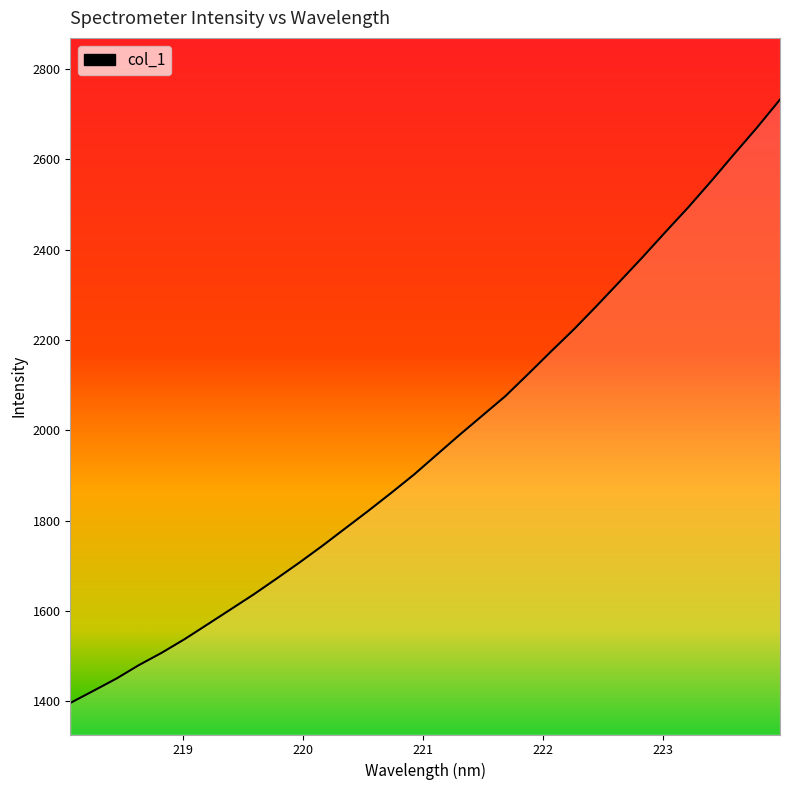

How many series are shown in this chart?

1